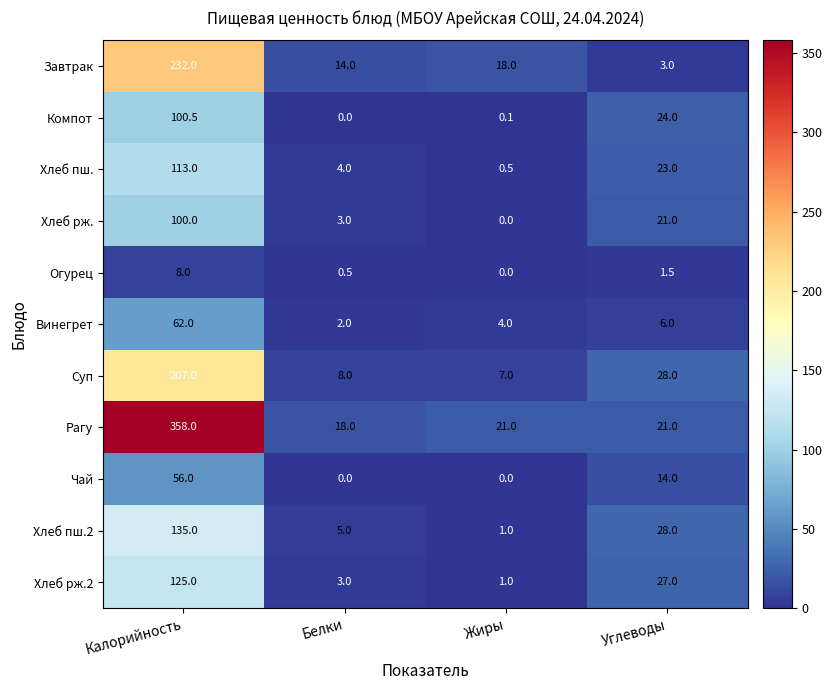

True or false: Хлеб рж. has a value of -43.3 at Жиры.

False